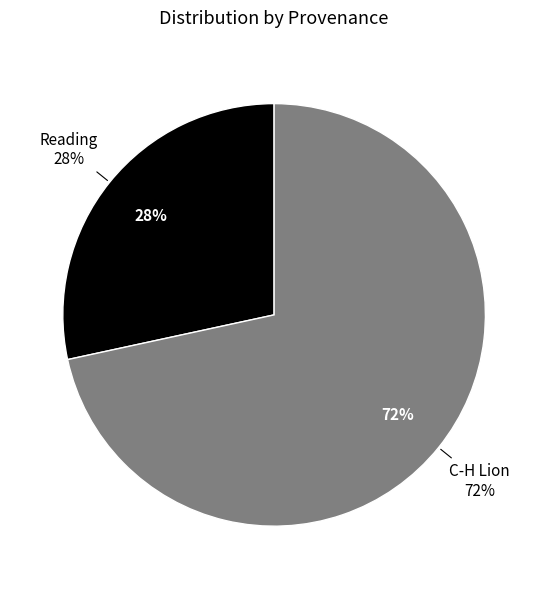

Which category accounts for the majority?

C-H Lion